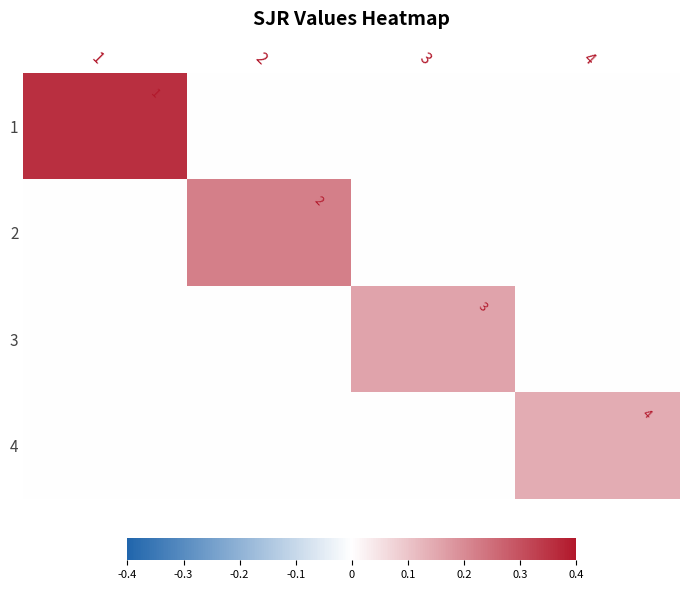

The 1 series shows 1 at 1. True or false?

True